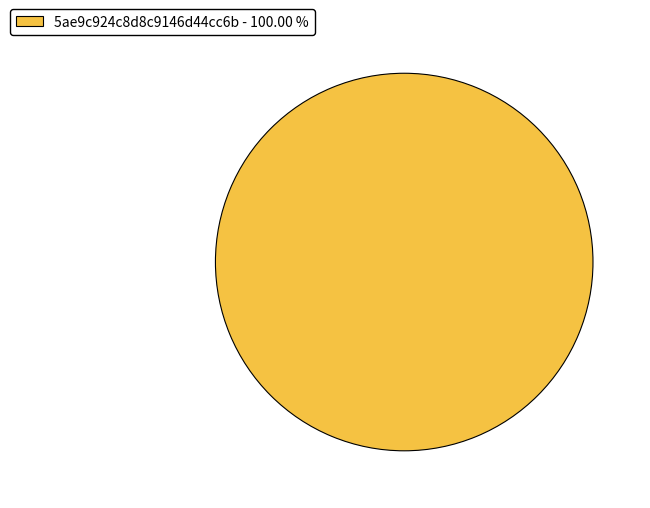

Is there a majority slice in this chart?

Yes